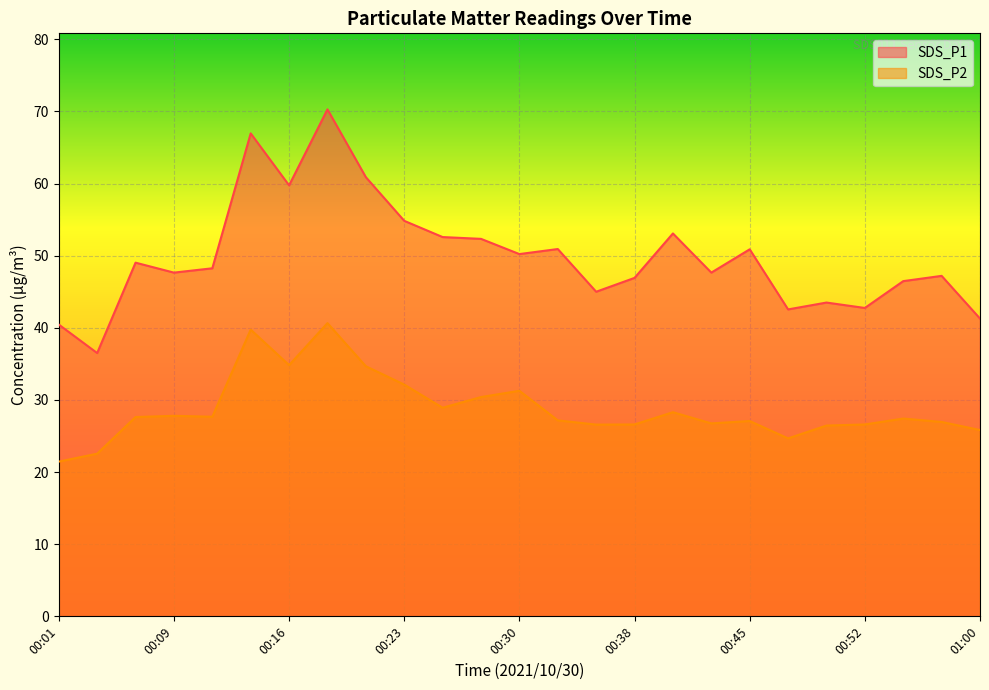

What is the difference between the second highest and minimum values in the SDS_P1 series?

30.5